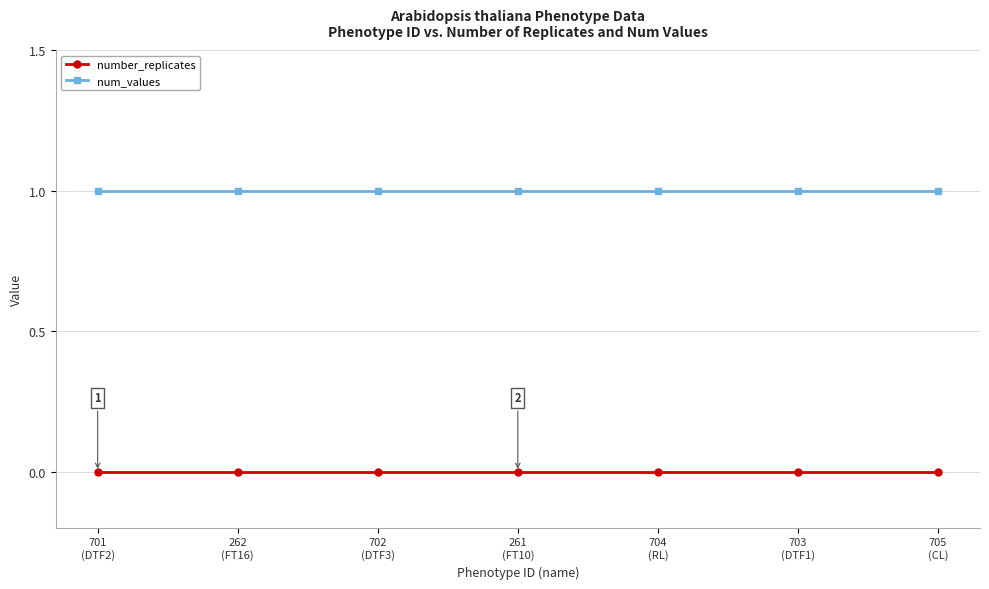

True or false: number_replicates and num_values intersect in this chart.

False